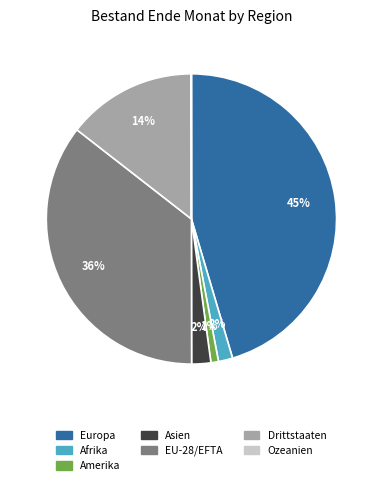

To the nearest percent, what percentage of the pie is Drittstaaten?

14%